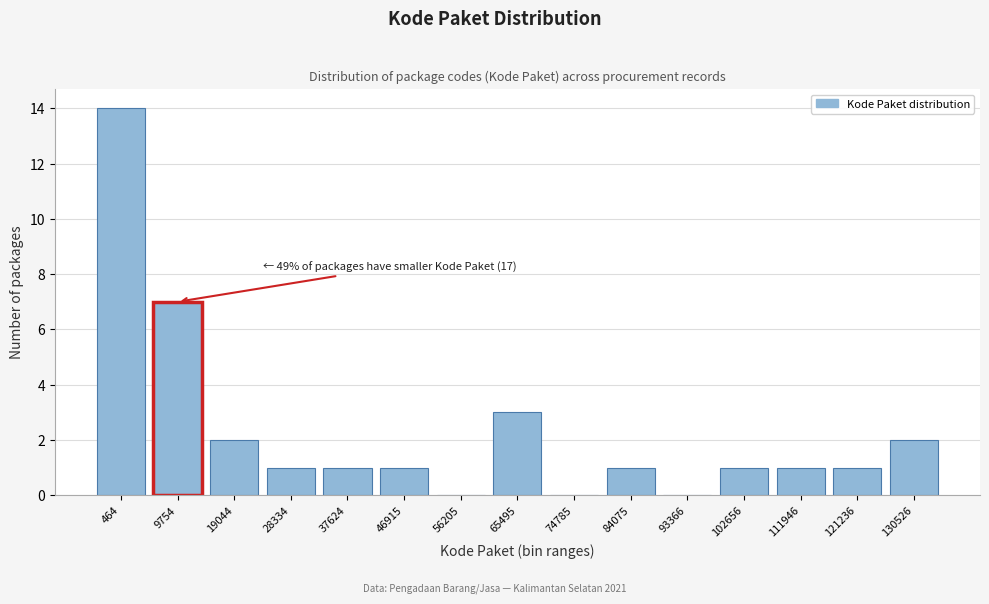

Reading left to right, list all the values displayed in this chart.

464=14	9754=7	19044=2	28334=1	37624=1	46915=1	56205=0	65495=3	74785=0	84075=1	93366=0	102656=1	111946=1	121236=1	130526=2